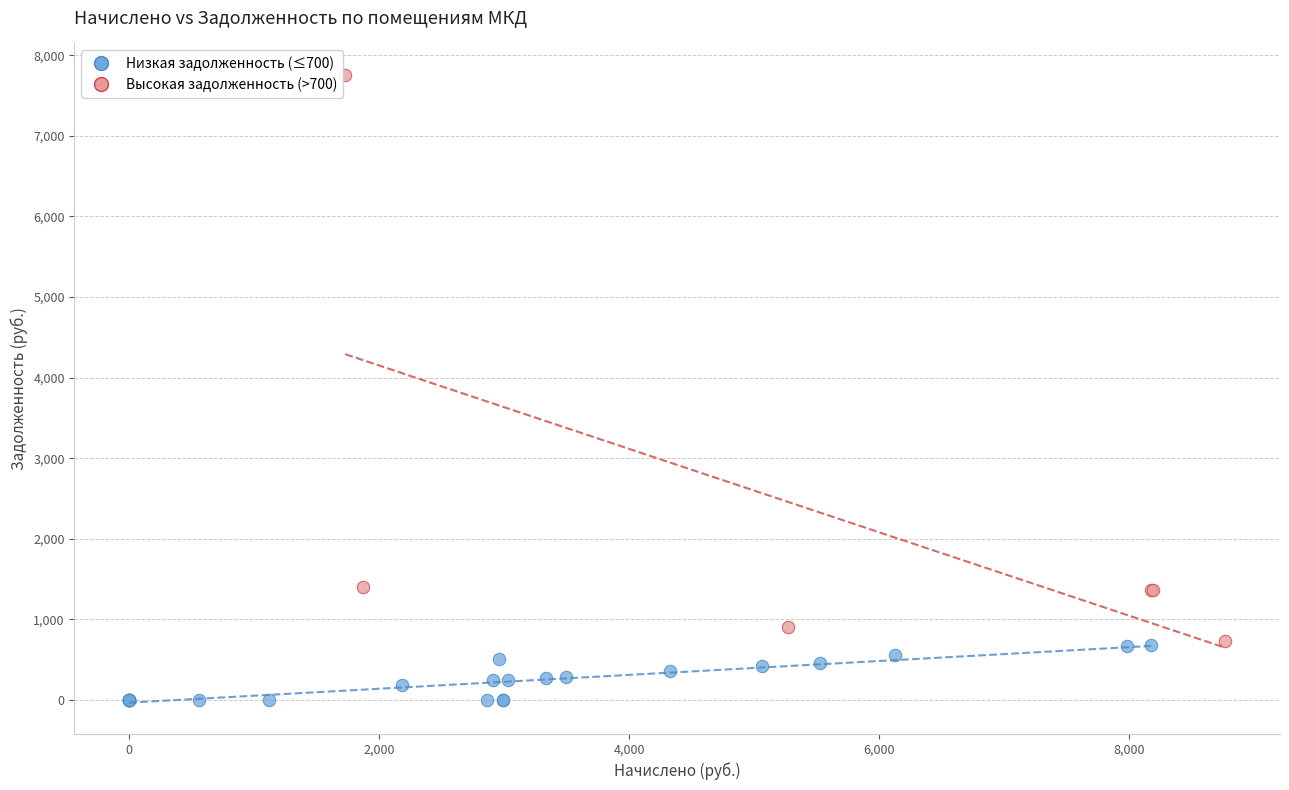

Which series contains the lowest Y value?

Низкая задолженность (≤700)